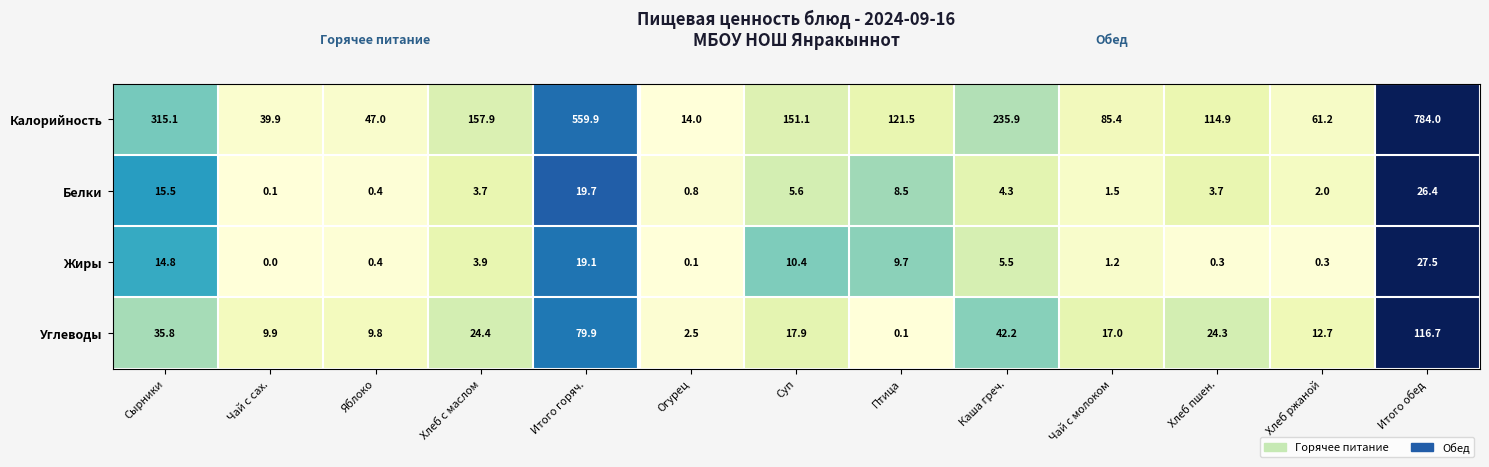

What is the total value across all series at Хлеб ржаной?

76.2